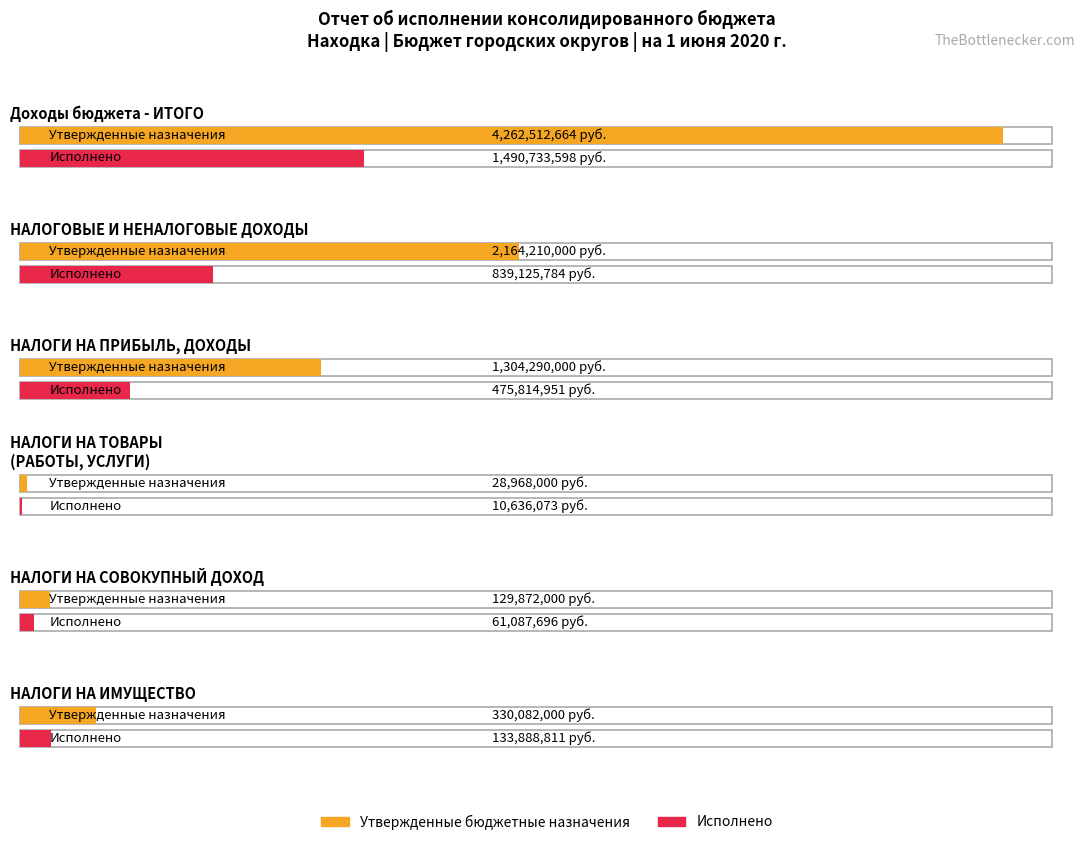

Reading left to right, what are all the values shown in this chart?

Утвержденные бюджетные назначения: Доходы бюджета - ИТОГО=4262512664.0	НАЛОГОВЫЕ И НЕНАЛОГОВЫЕ ДОХОДЫ=2164210000.0	НАЛОГИ НА ПРИБЫЛЬ, ДОХОДЫ=1304290000.0	НАЛОГИ НА ТОВАРЫ (РАБОТЫ, УСЛУГИ)=28968000.0	НАЛОГИ НА СОВОКУПНЫЙ ДОХОД=129872000.0	НАЛОГИ НА ИМУЩЕСТВО=330082000.0
Исполнено: Доходы бюджета - ИТОГО=1490733598.1	НАЛОГОВЫЕ И НЕНАЛОГОВЫЕ ДОХОДЫ=839125784.0	НАЛОГИ НА ПРИБЫЛЬ, ДОХОДЫ=475814951.1	НАЛОГИ НА ТОВАРЫ (РАБОТЫ, УСЛУГИ)=10636073.2	НАЛОГИ НА СОВОКУПНЫЙ ДОХОД=61087695.7	НАЛОГИ НА ИМУЩЕСТВО=133888810.7